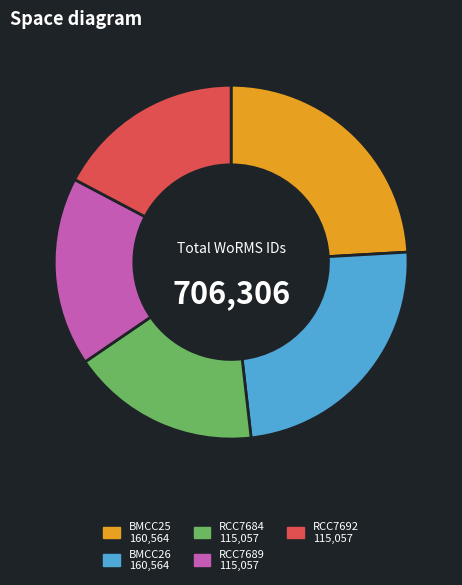

Does any single category account for the majority?

No